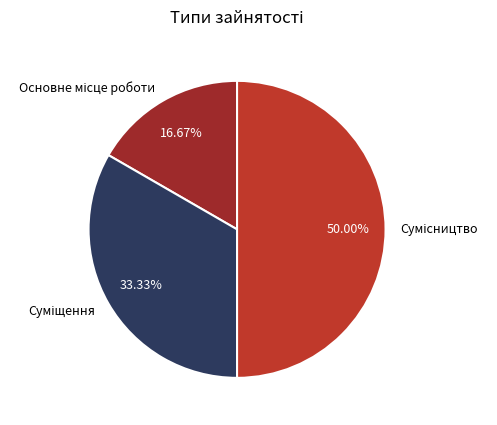

How many slices are in this pie chart?

3